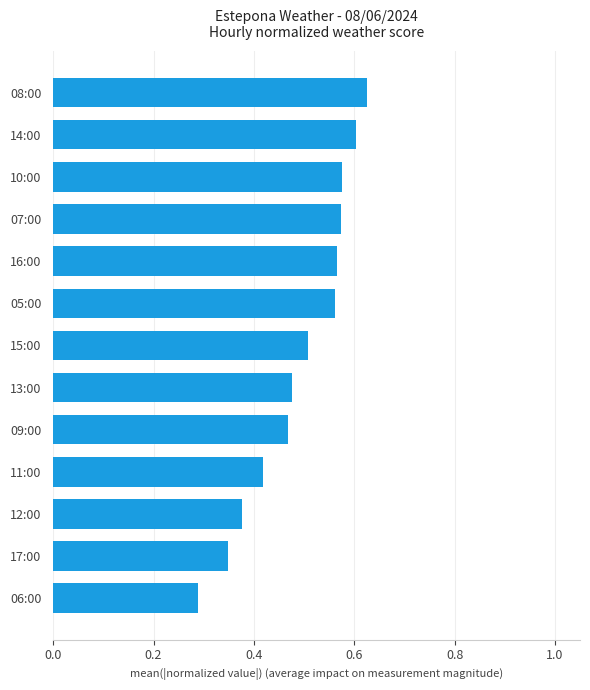

Is it true that the value at 08:00 is 0.3?

False